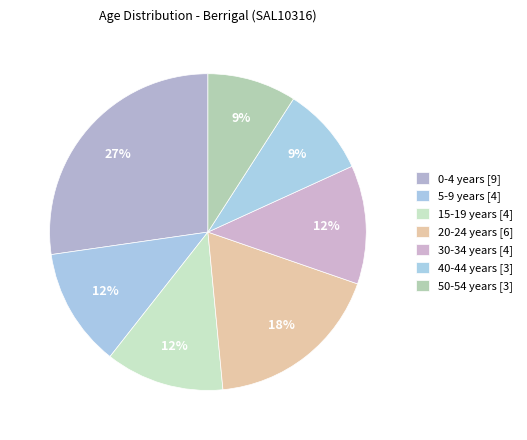

Is there a majority slice in this chart?

No